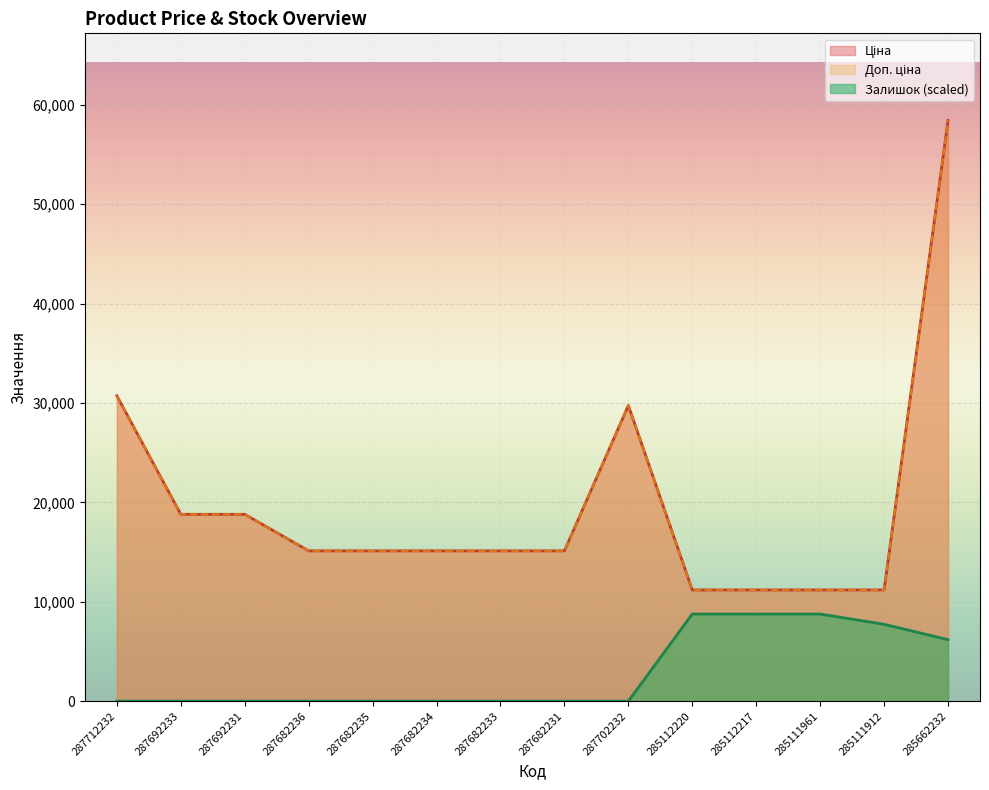

What is the spread (max minus min) of values at 287682231?

15120.0